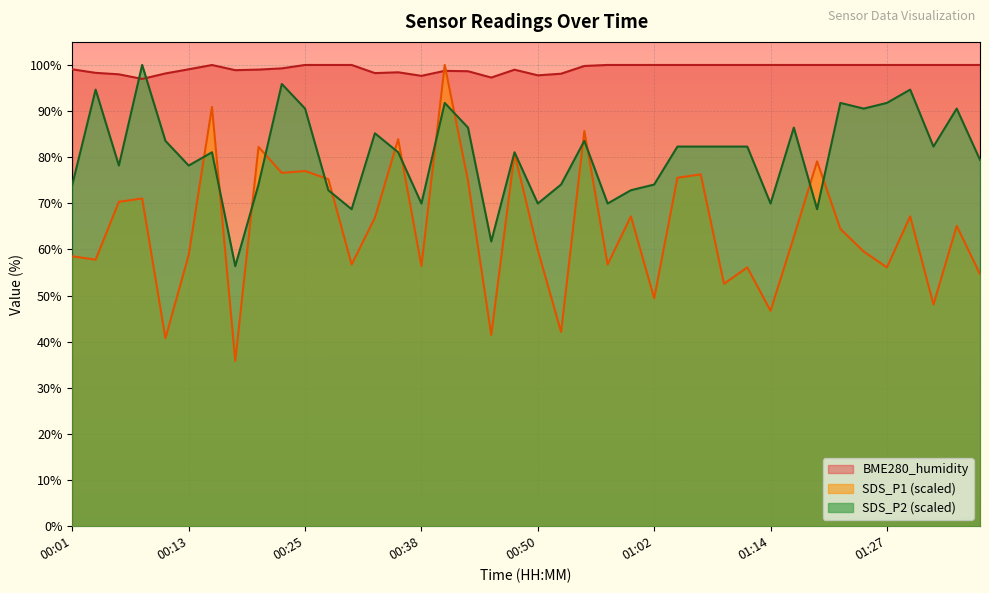

Reading right to left, extract all data points from this chart.

SDS_P1: 01:37=54.6	01:34=65.1	01:32=48.1	01:29=67.2	01:27=56.1	01:24=59.6	01:22=64.5	01:19=79.1	01:17=62.7	01:14=46.7	01:12=56.1	01:10=52.6	01:07=76.3	01:05=75.5	01:02=49.4	01:00=67.2	00:57=56.7	00:55=85.7	00:52=42.1	00:50=59.9	00:47=80.8	00:45=41.5	00:43=74.9	00:40=100.0	00:38=56.4	00:35=83.9	00:33=66.9	00:30=56.7	00:28=75.2	00:25=77.0	00:23=76.6	00:21=82.2	00:18=35.8	00:16=90.9	00:13=58.8	00:11=40.8	00:08=71.1	00:06=70.3	00:03=57.8	00:01=58.5
SDS_P2: 01:37=79.4	01:34=90.5	01:32=82.3	01:29=94.7	01:27=91.8	01:24=90.5	01:22=91.8	01:19=68.7	01:17=86.4	01:14=70.0	01:12=82.3	01:10=82.3	01:07=82.3	01:05=82.3	01:02=74.1	01:00=72.8	00:57=70.0	00:55=83.5	00:52=74.1	00:50=70.0	00:47=81.1	00:45=61.7	00:43=86.4	00:40=91.8	00:38=70.0	00:35=81.1	00:33=85.2	00:30=68.7	00:28=72.8	00:25=90.5	00:23=95.9	00:21=74.1	00:18=56.4	00:16=81.1	00:13=78.2	00:11=83.5	00:08=100.0	00:06=78.2	00:03=94.7	00:01=74.1
BME280_humidity: 01:37=100.0	01:34=100.0	01:32=100.0	01:29=100.0	01:27=100.0	01:24=100.0	01:22=100.0	01:19=100.0	01:17=100.0	01:14=100.0	01:12=100.0	01:10=100.0	01:07=100.0	01:05=100.0	01:02=100.0	01:00=100.0	00:57=100.0	00:55=99.8	00:52=98.1	00:50=97.8	00:47=99.0	00:45=97.3	00:43=98.6	00:40=98.7	00:38=97.6	00:35=98.4	00:33=98.2	00:30=100.0	00:28=100.0	00:25=100.0	00:23=99.3	00:21=99.0	00:18=98.9	00:16=100.0	00:13=99.1	00:11=98.2	00:08=97.0	00:06=98.0	00:03=98.3	00:01=99.0